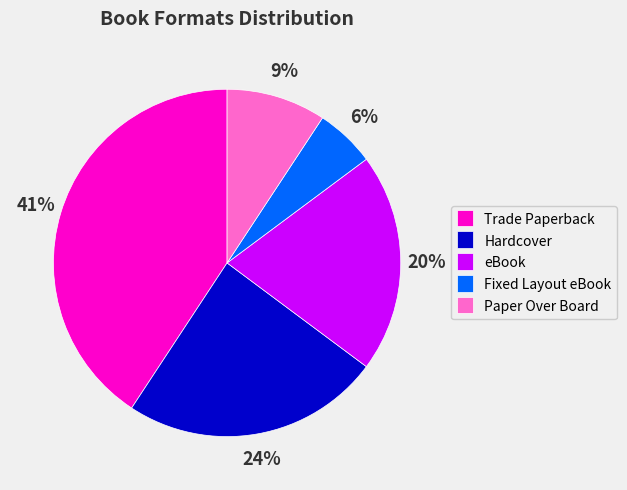

Count the number of slices in the pie.

5